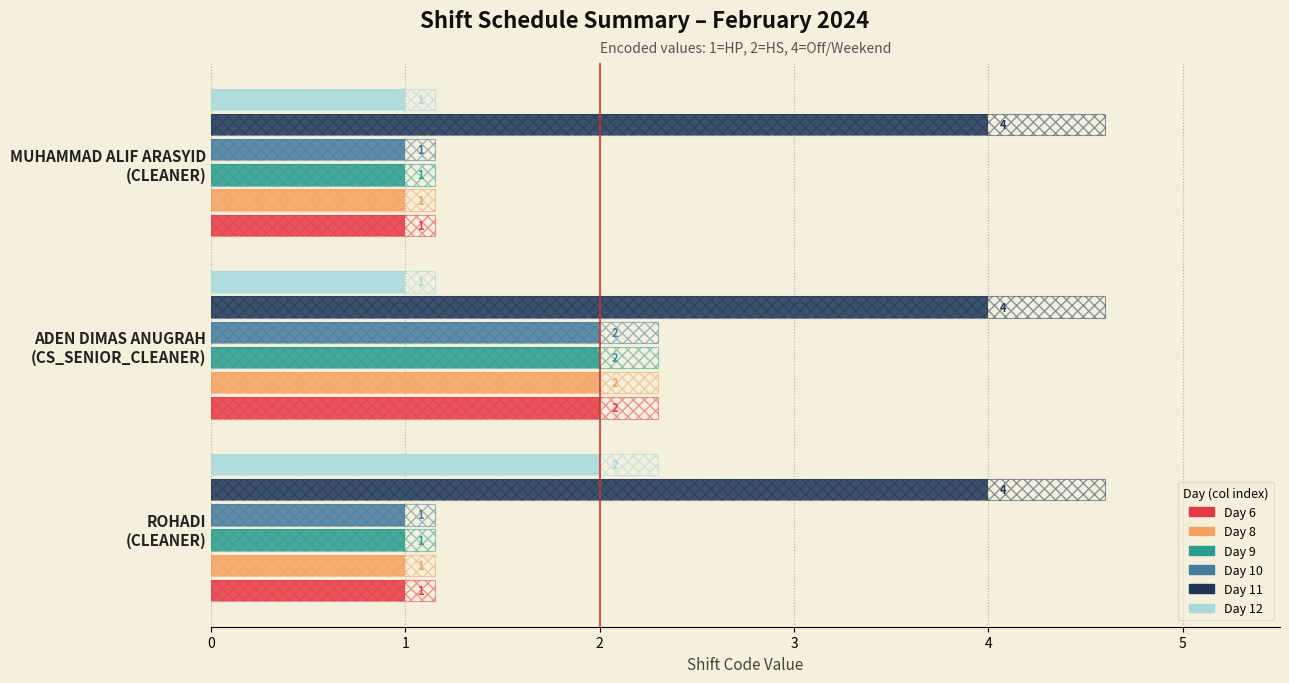

What is the spread (max minus min) of values at 1?

1.9